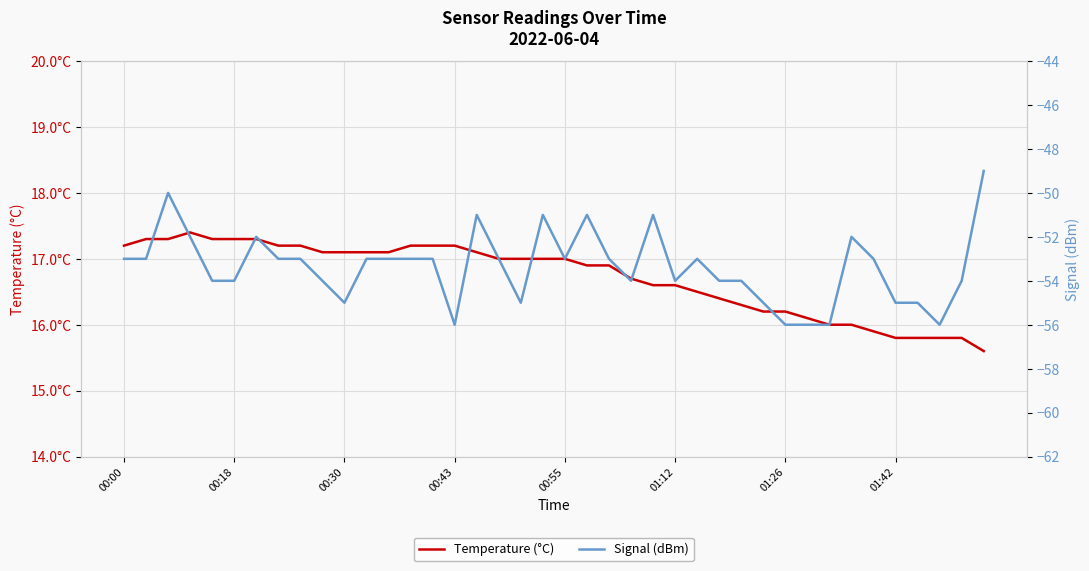

What is the difference between the second highest and minimum values in the Signal (dBm) series?

6.0